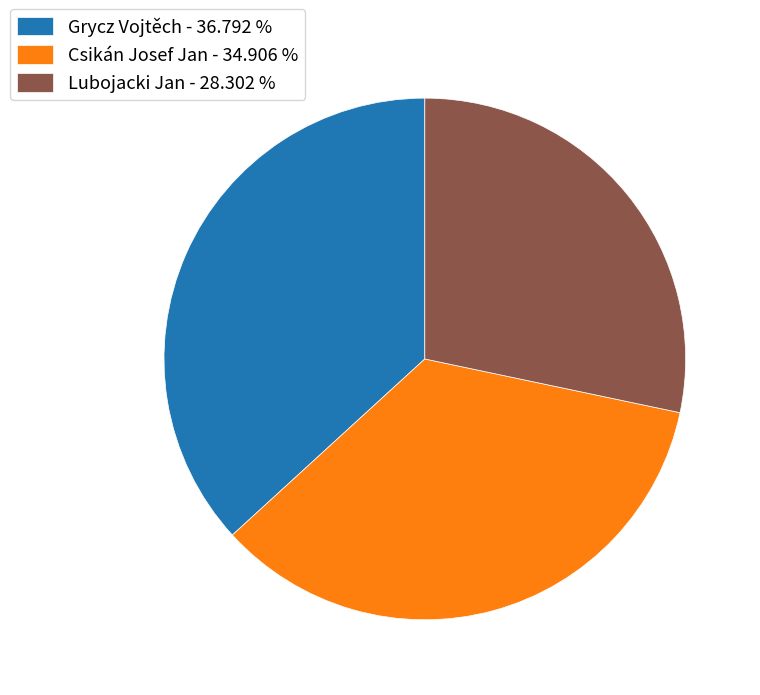

Which slice is the largest?

Grycz Vojtěch